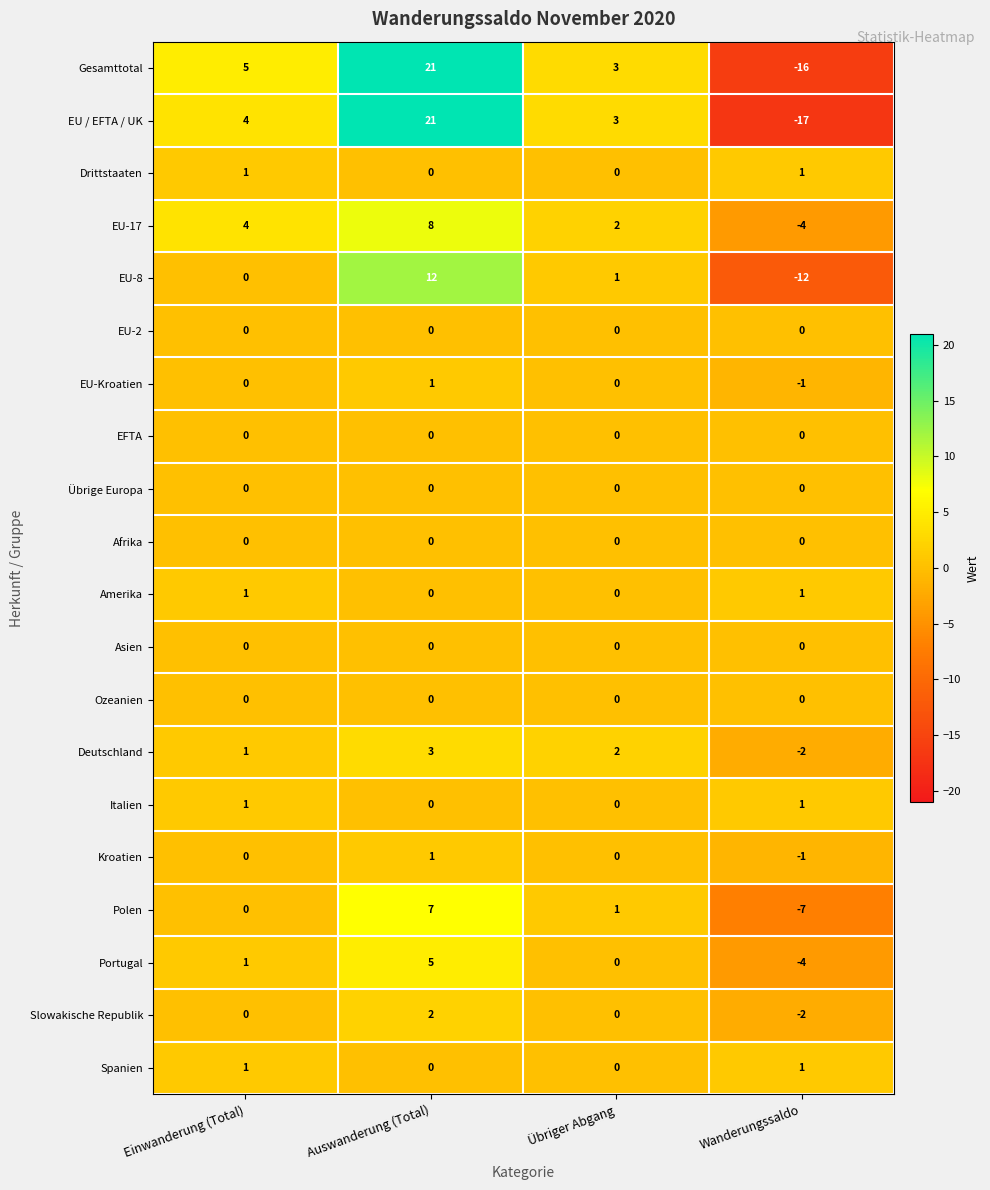

The EU-Kroatien series shows 0 at Übriger Abgang. True or false?

True